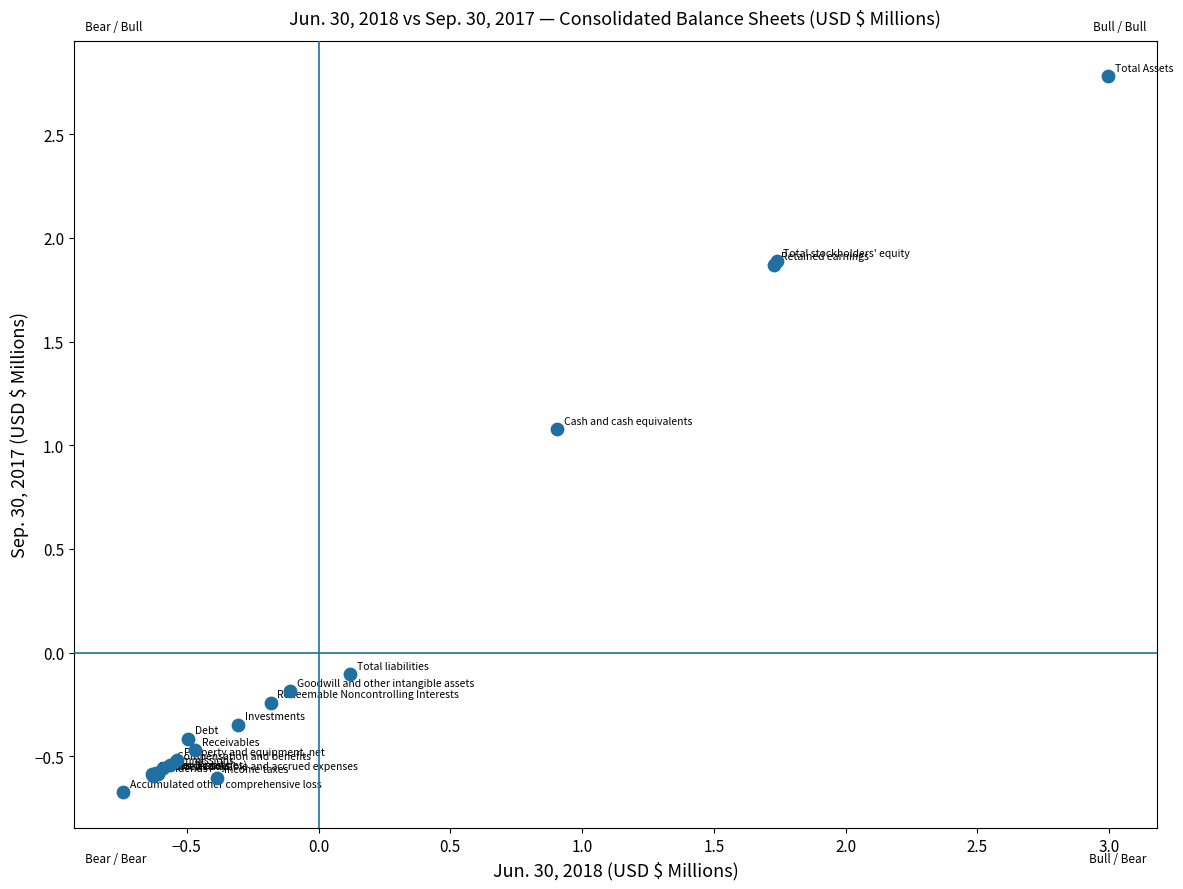

What Y value in the scatter plot is closest to 1?

1.1